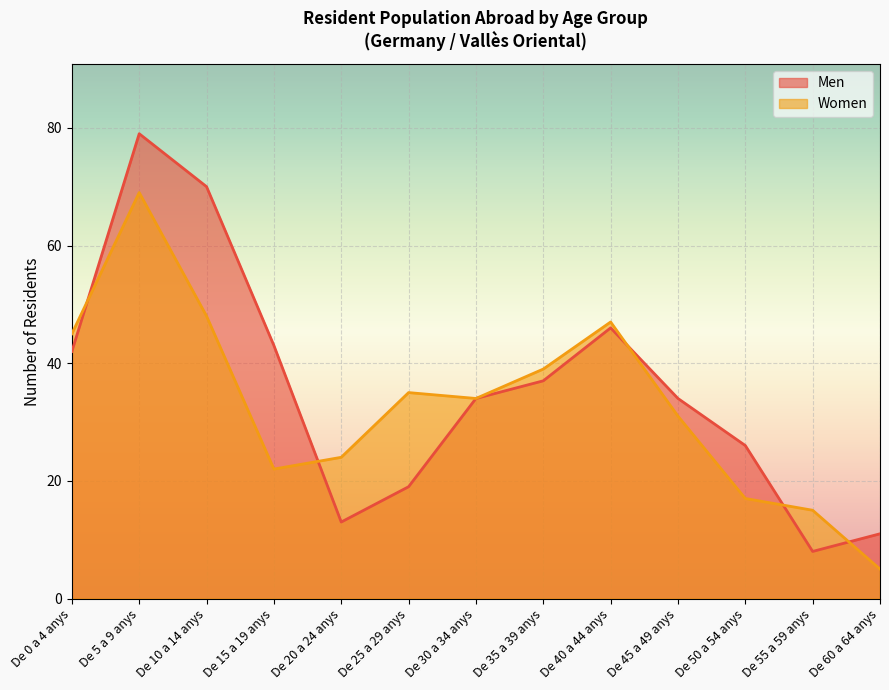

Reading left to right, what are all the values shown in this chart?

Men: 42	79	70	43	13	19	34	37	46	34	26	8	11
Women: 45	69	48	22	24	35	34	39	47	31	17	15	5